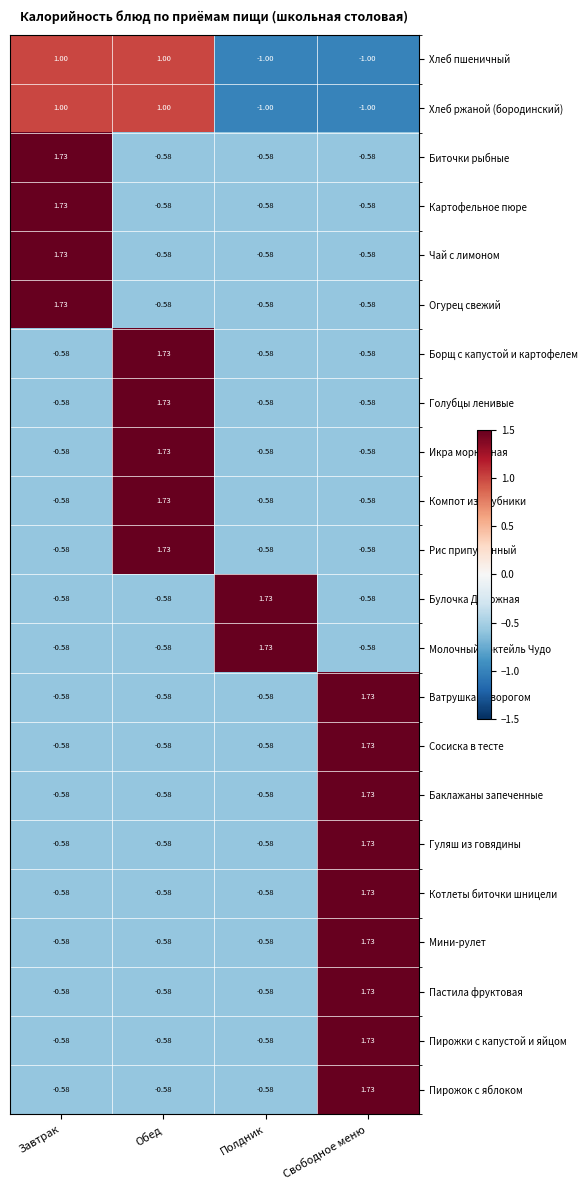

Which category has the highest value in the Пирожок с яблоком series?

Свободное меню